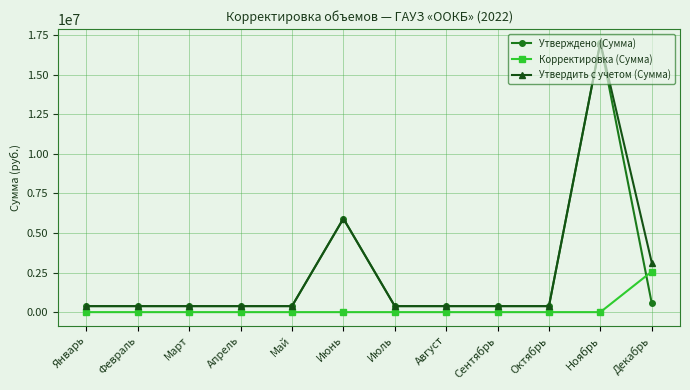

What is the spread (max minus min) of values at Июнь?

5910765.5